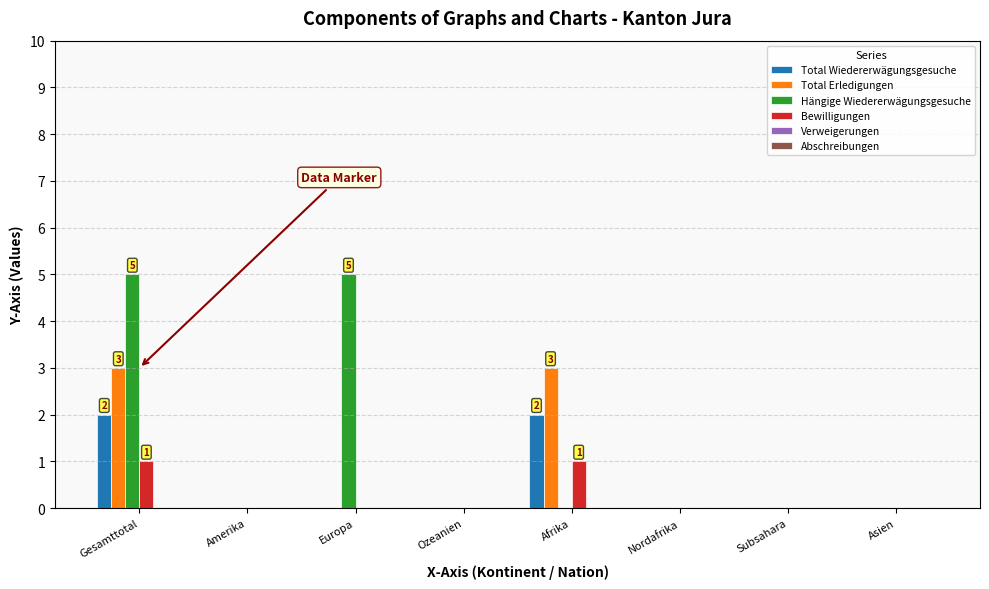

The value of Total Wiedererwägungsgesuche at Amerika is 1. True or false?

False